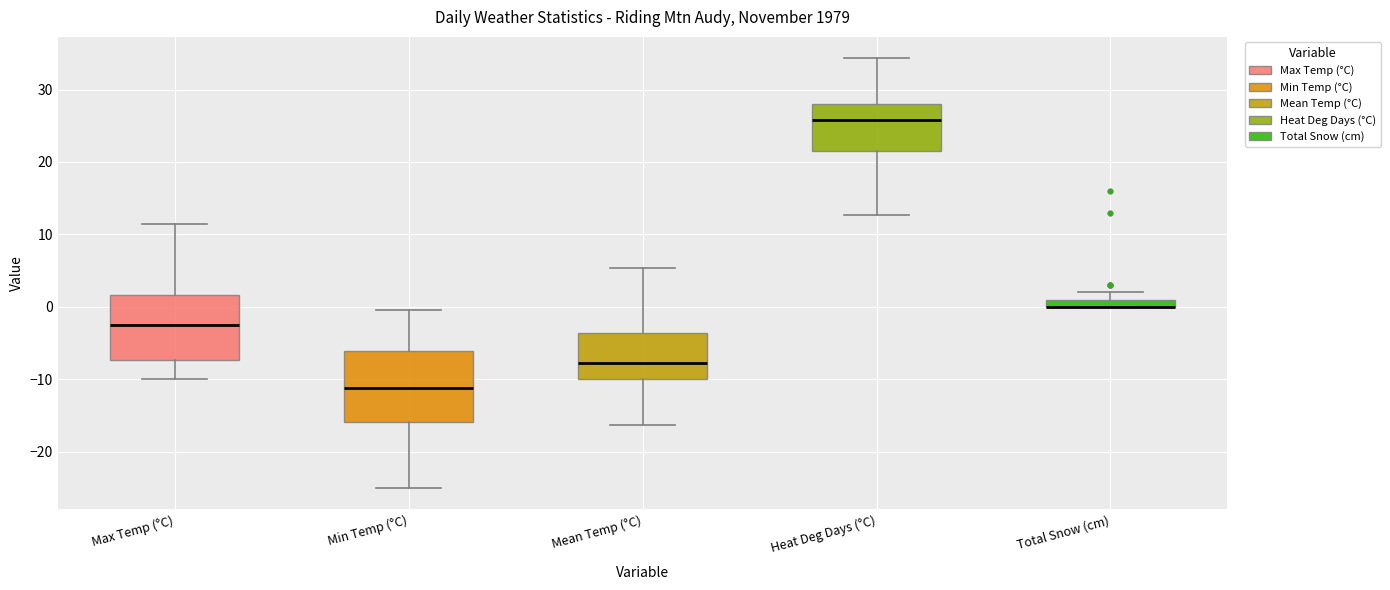

Where is the upper edge of the box for Heat Deg Days (°C) on the y-axis? The values are not printed on the chart, so give them approximately, as read against the axis.

28